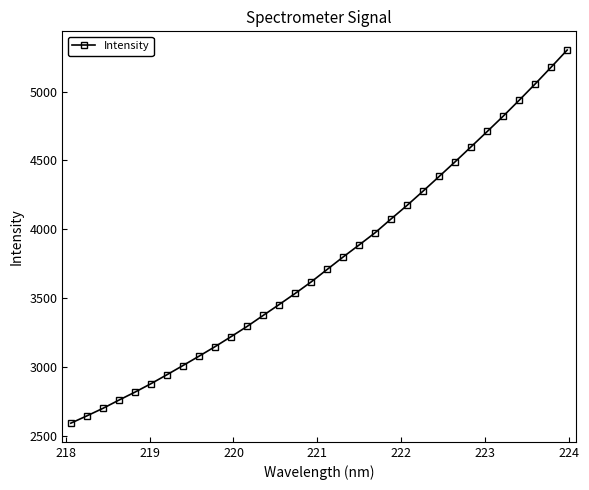

What is the sum of all values?

120493.8